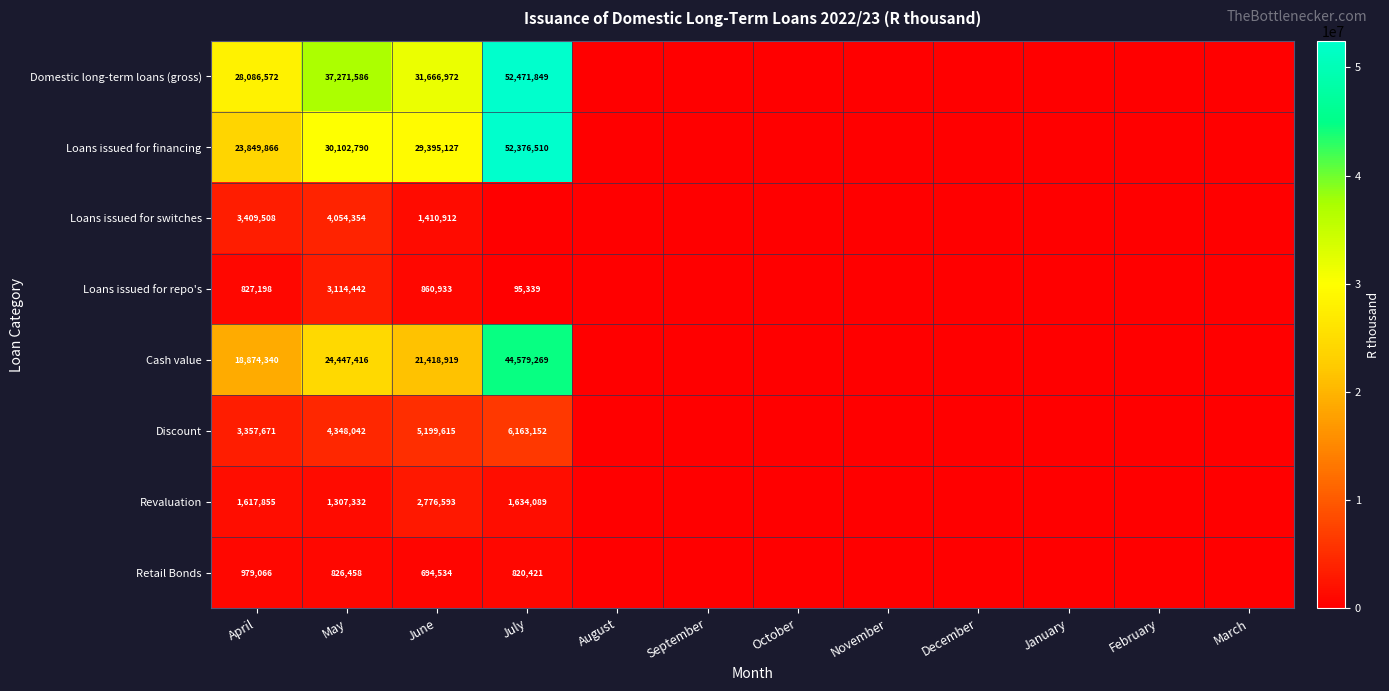

At which category does the chart reach its peak across all series?

July